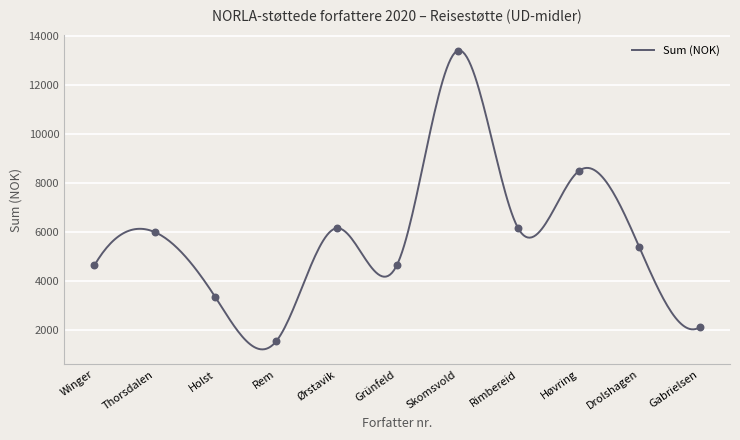

Approximately how many times larger is the value at Holst compared to Rem?

2.2